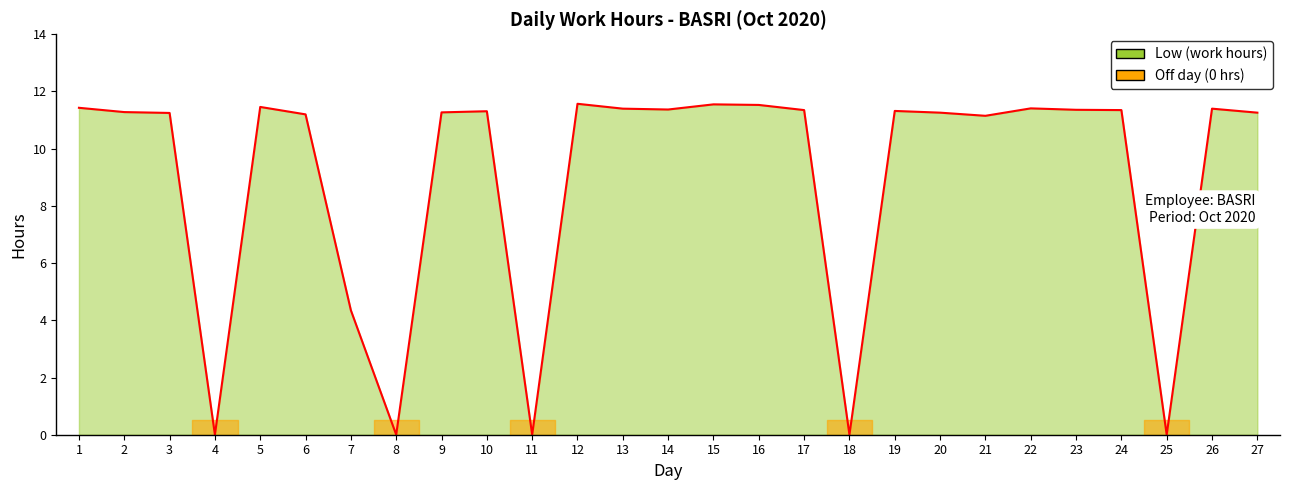

The chart shows a value of 11.2 at 6. True or false?

True